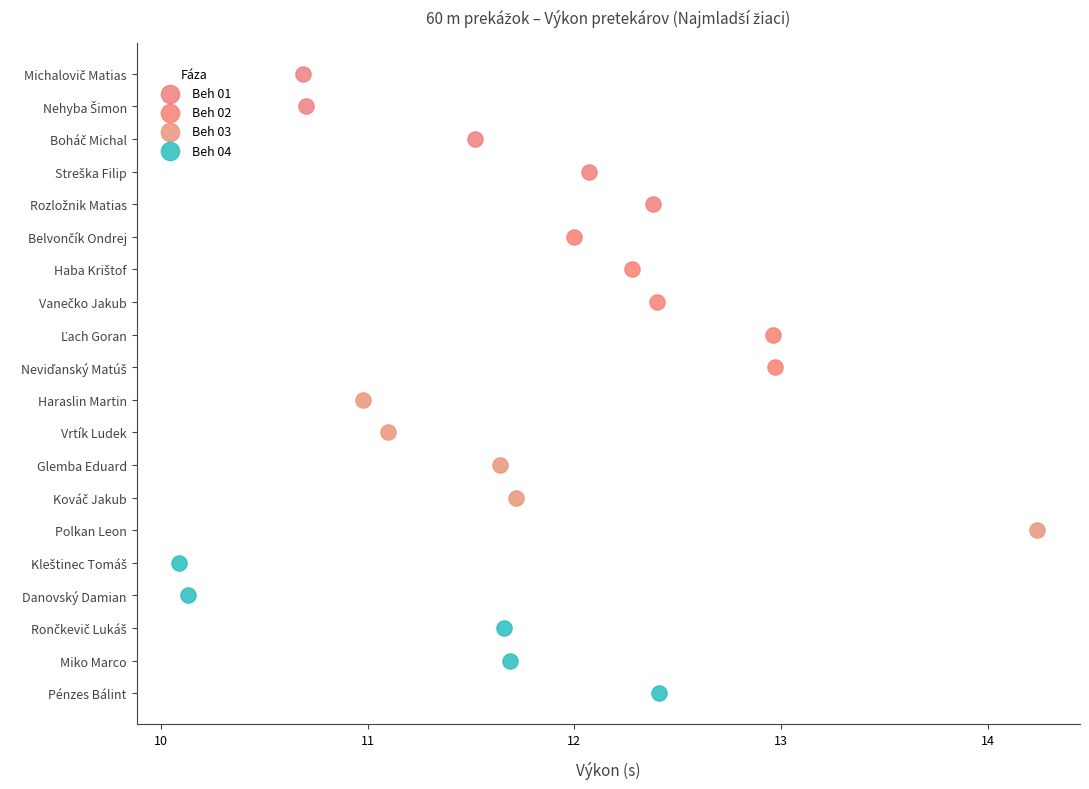

Which series contains the lowest Y value?

Beh 01